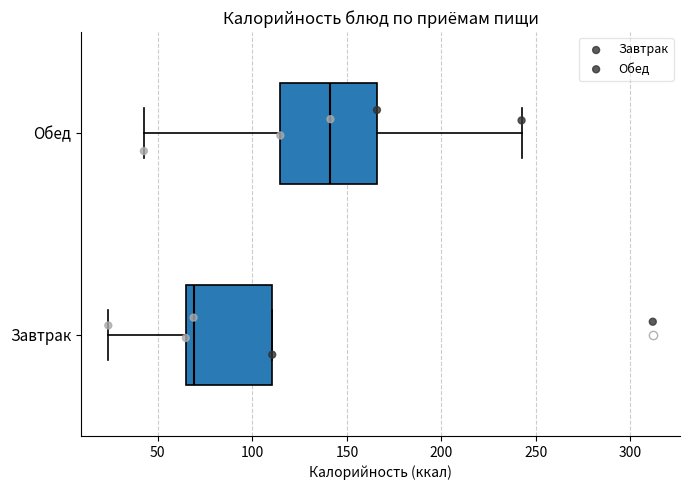

Comparing the boxes themselves (not the whiskers), which one is the widest?

Обед